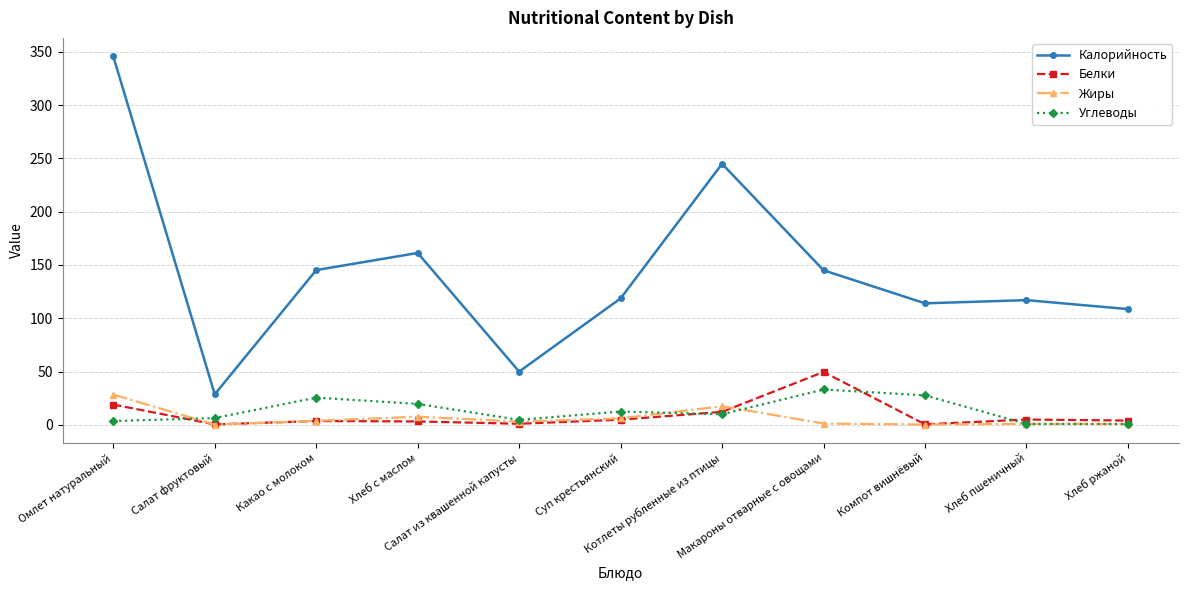

Is it true that Калорийность equals 170.2 at Хлеб ржаной?

False